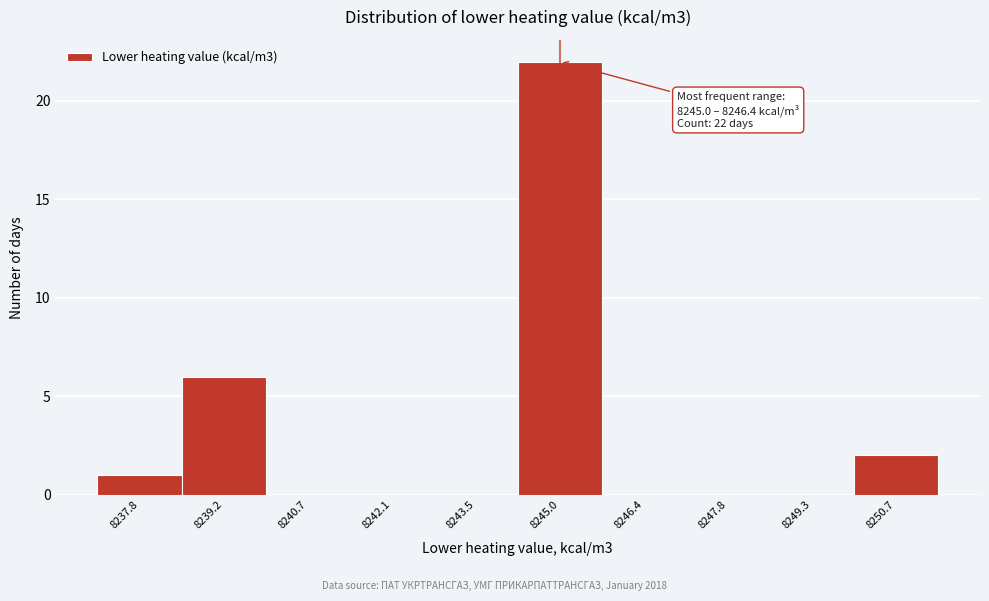

Reading left to right, list all the values displayed in this chart.

8237.8=1	8239.2=6	8240.7=0	8242.1=0	8243.5=0	8245.0=22	8246.4=0	8247.8=0	8249.3=0	8250.7=2